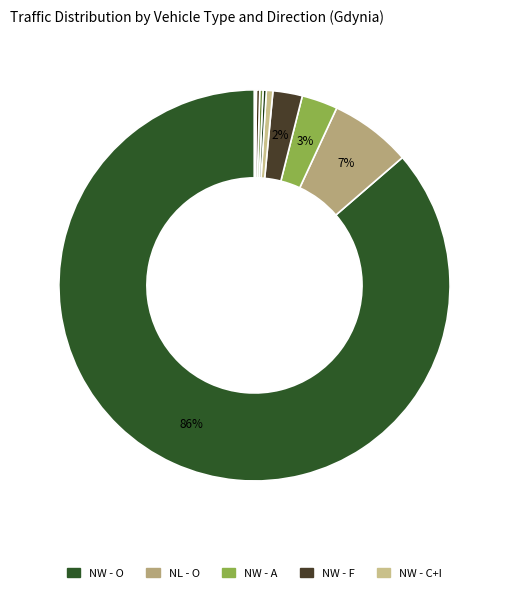

Which category has the biggest portion of the pie?

NW-O